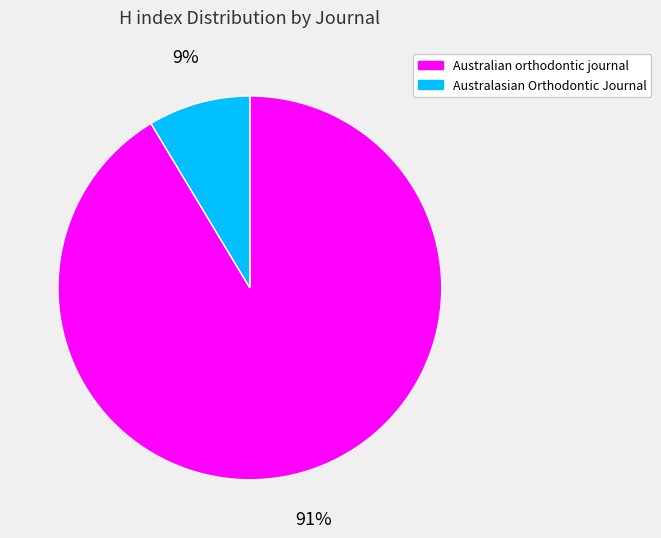

Is it true that Australasian Orthodontic Journal is 1% of the pie?

False